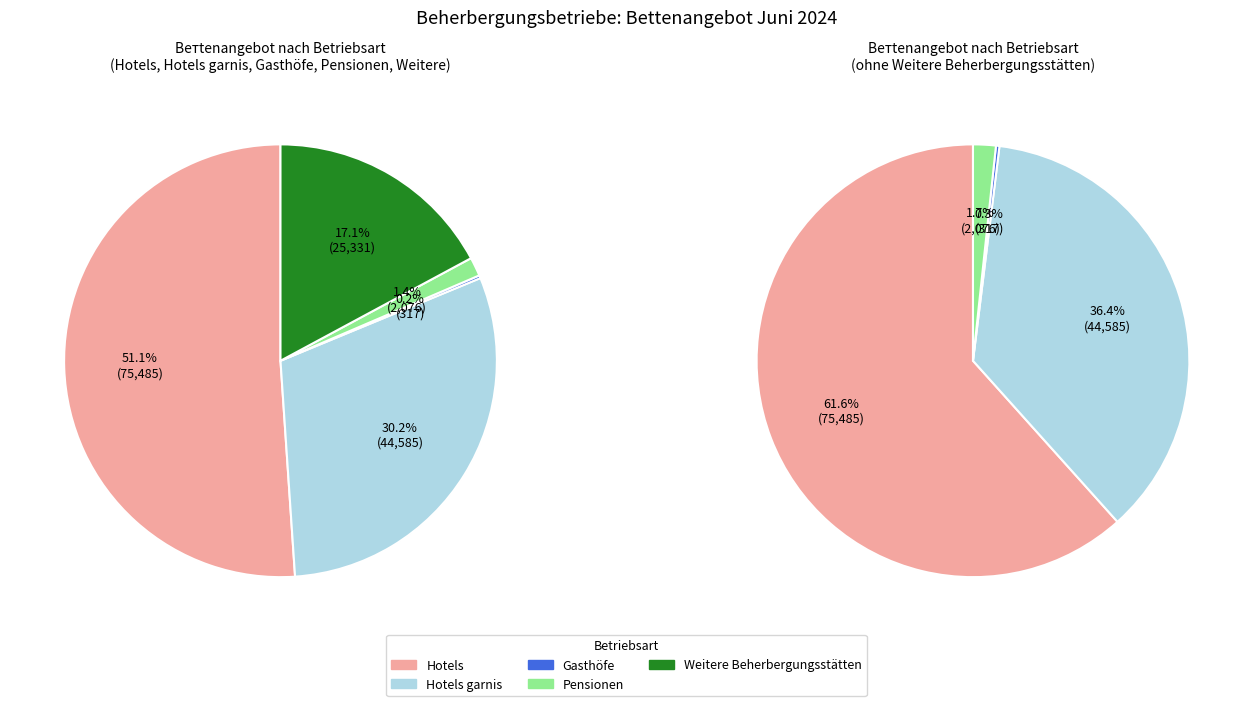

Which category has the smallest portion of the pie?

Gasthöfe